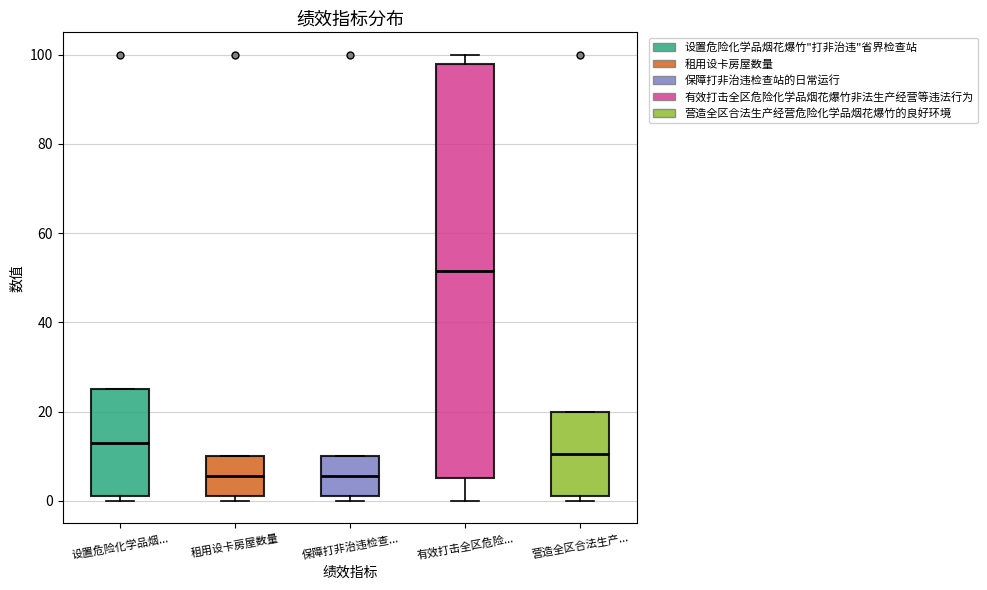

Reading left to right, transcribe this box plot: for each box, give where its median line is, the range the box spans, and where its two whiskers end, as read against the y-axis. The values are not printed on the chart, so give them approximately, as read against the axis.

设置危险化学品烟...: median 14, box 2 to 26, whiskers 0 to 26
租用设卡房屋数量: median 6, box 2 to 10, whiskers 0 to 10
保障打非治违检查...: median 6, box 2 to 10, whiskers 0 to 10
有效打击全区危险...: median 52, box 6 to 98, whiskers 0 to 100
营造全区合法生产...: median 10, box 2 to 20, whiskers 0 to 20